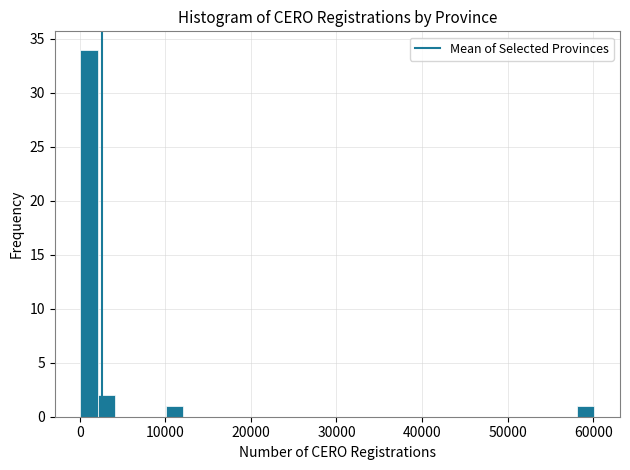

Around what value on the x-axis is the tallest bar? Give the approximate position of its centre, as read against the axis.

1000